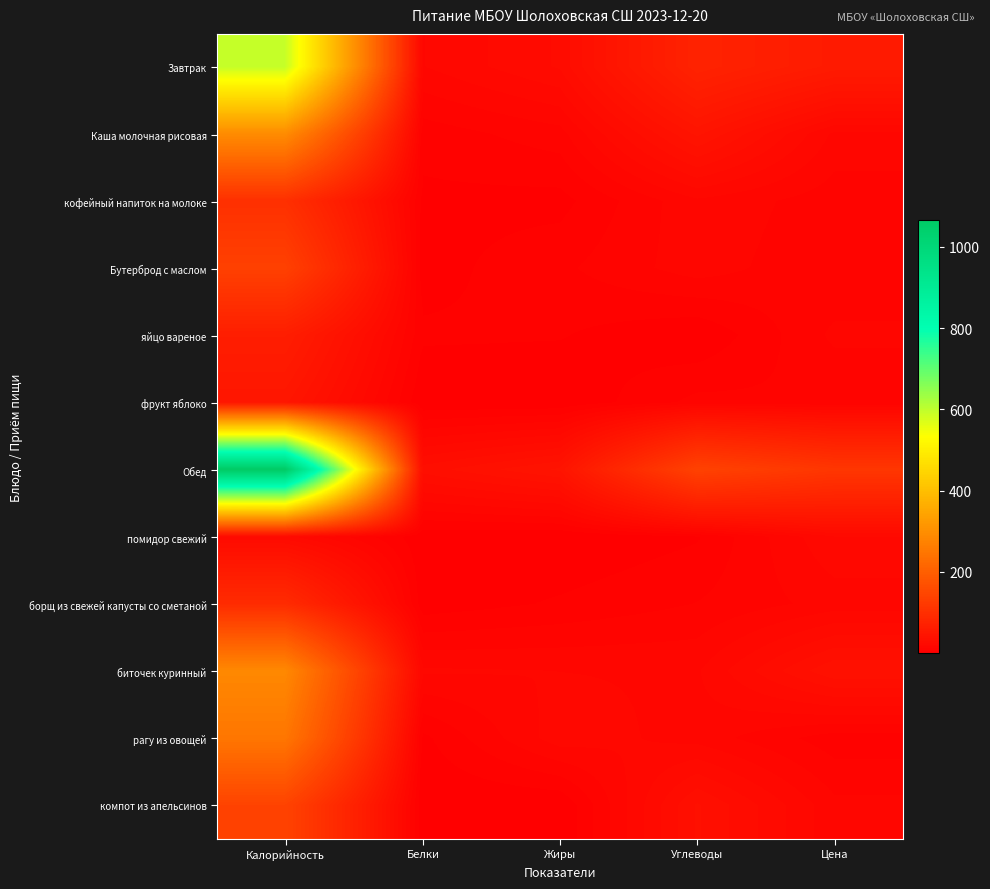

Which has a higher value, Белки or Цена?

Цена